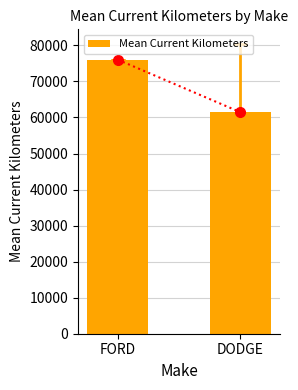

Which category has the highest value across all series?

FORD